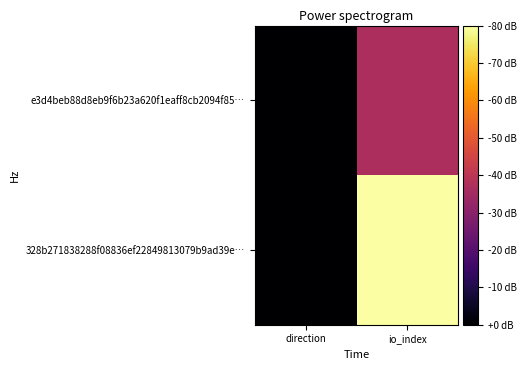

Between direction and io_index, which series saw the biggest shift?

328b271838288f08836ef22849813079b9ad39e…